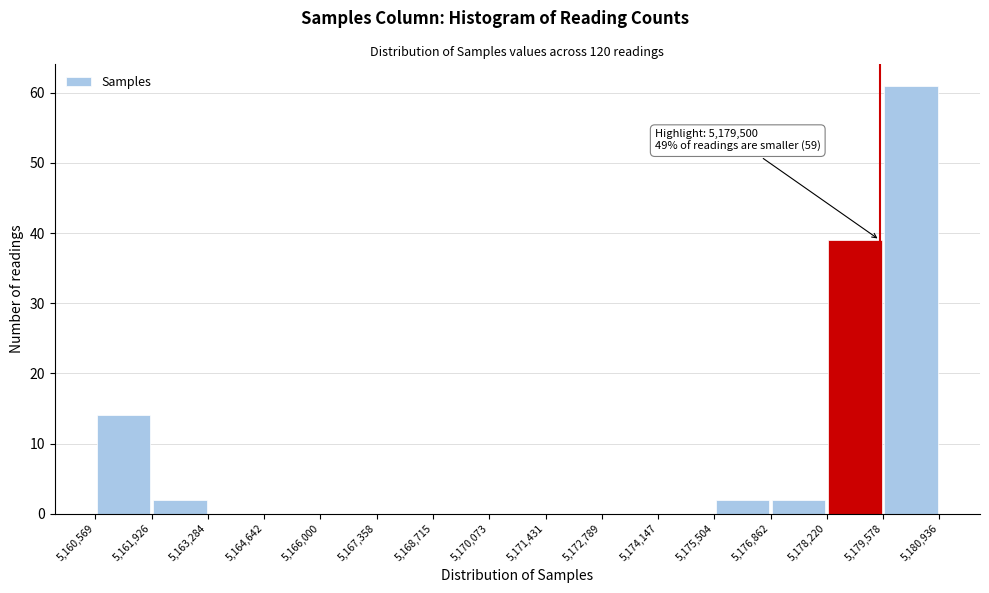

Which range on the x-axis has the tallest bar?

5,179,578 to 5,180,936